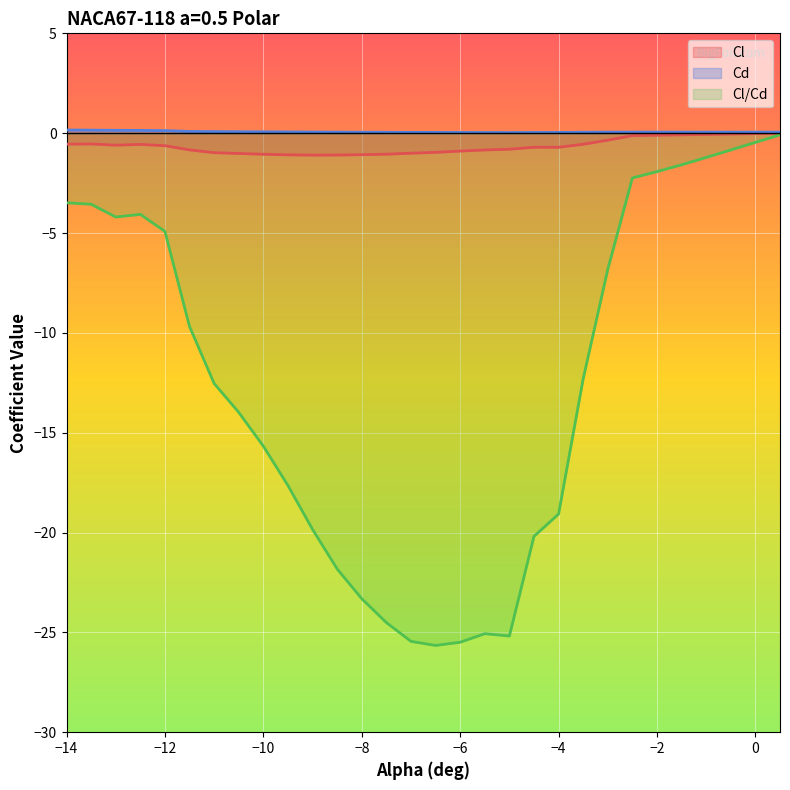

How many distinct data groups are displayed?

3